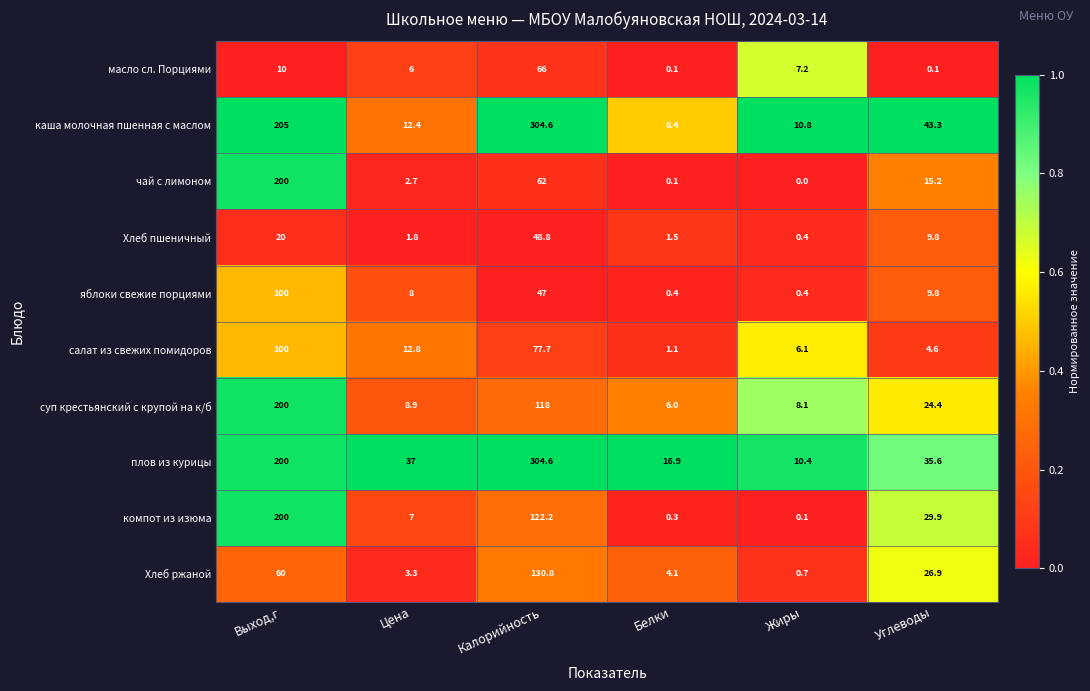

At which label is яблоки свежие порциями closest to 50?

Калорийность